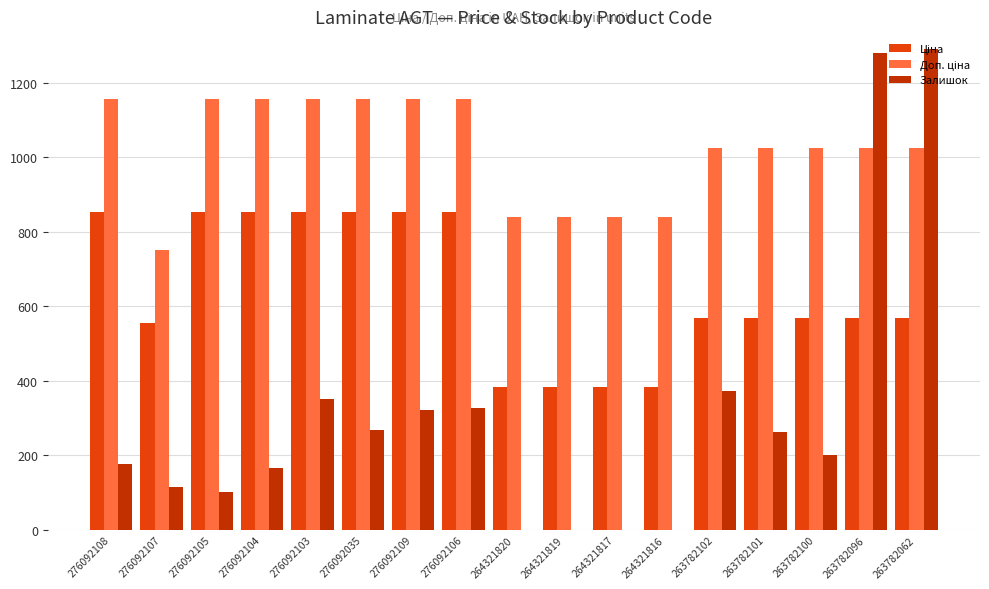

Are the bars grouped side by side (vs. stacked)?

Yes